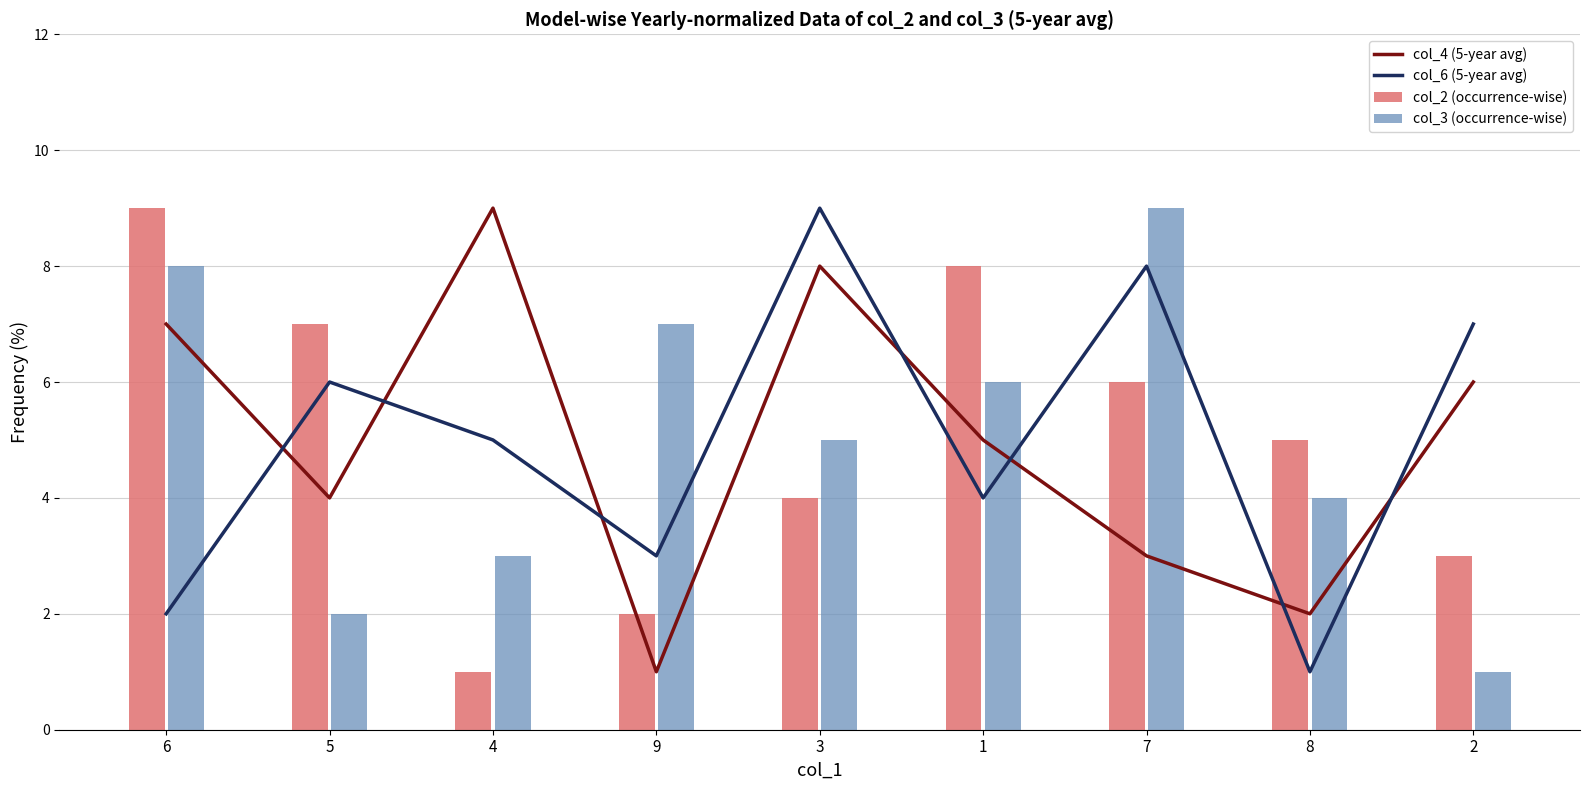

What is the label of the 9th bar from the left?

2